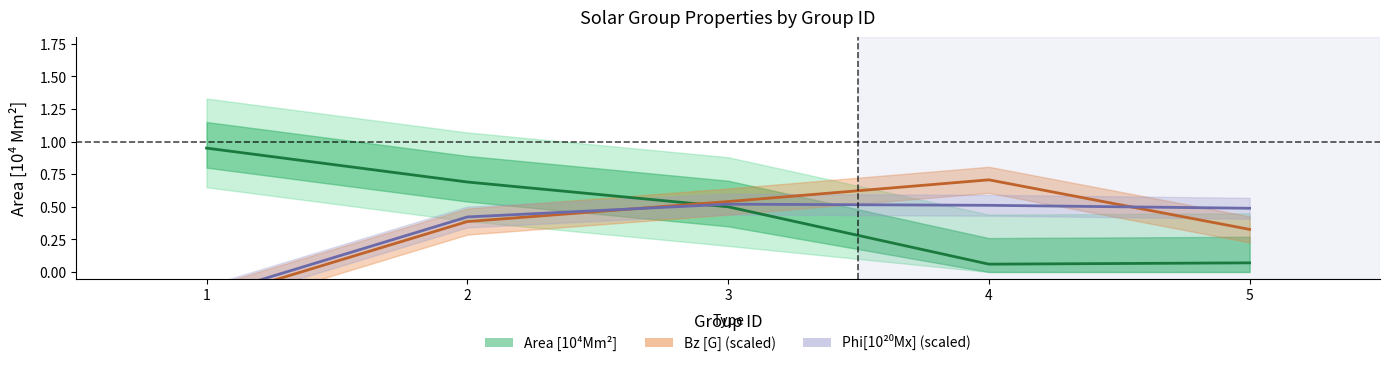

Is it true that Bz [G] equals 0.2 at 2?

False